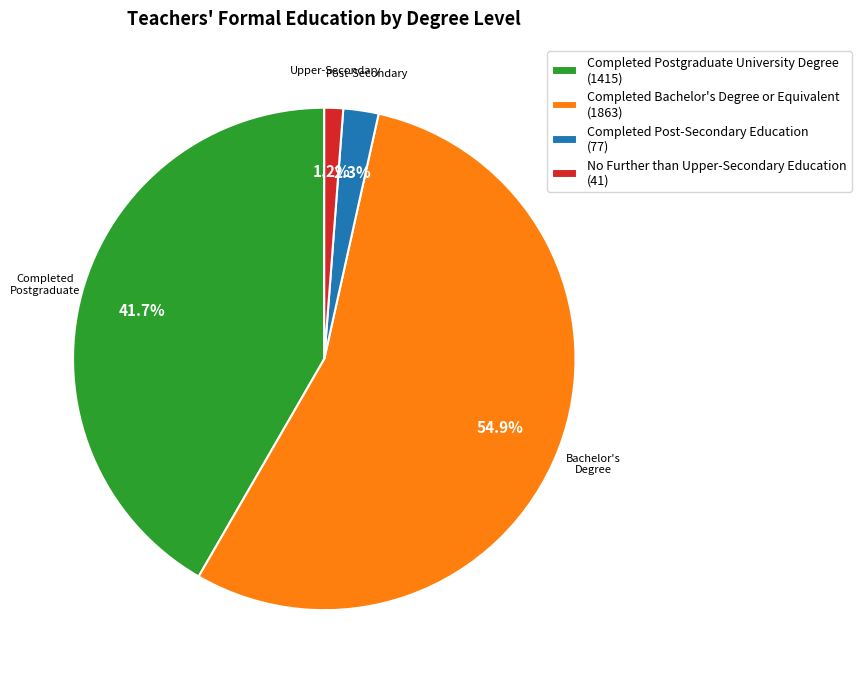

Is the sum of Completed Postgraduate University Degree (1415) and Completed Bachelor's Degree or Equivalent (1863) greater than half?

Yes